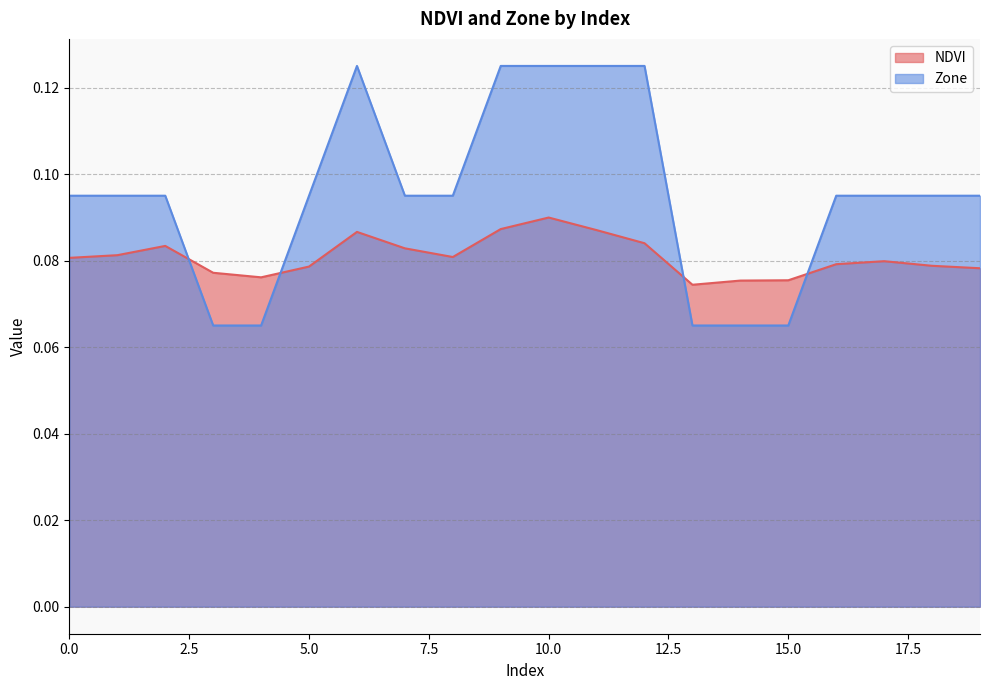

What value does the NDVI series have at 18?

0.1